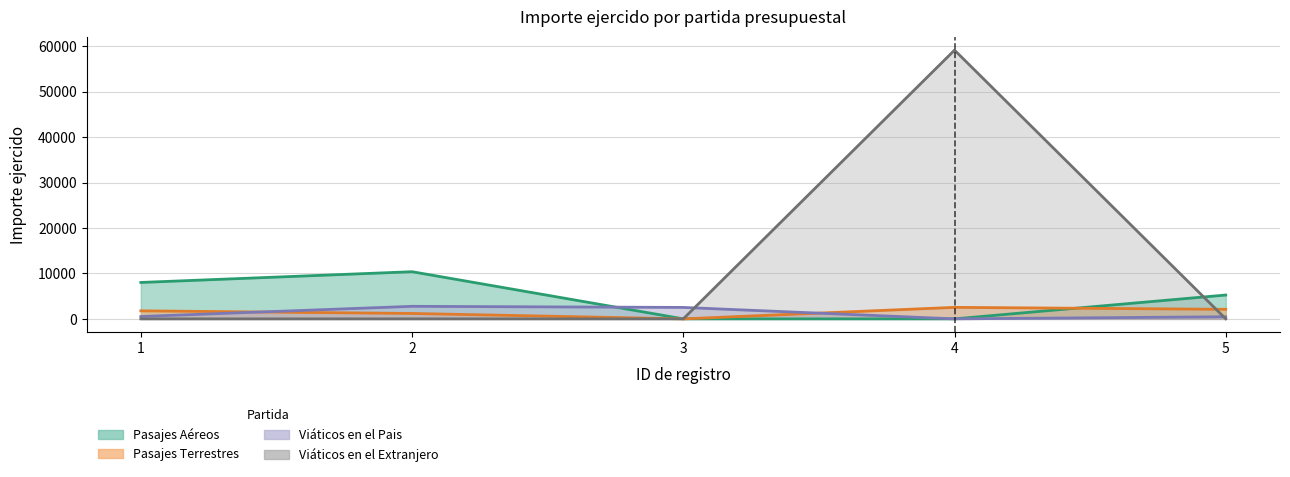

Which category has the highest value across all series?

4